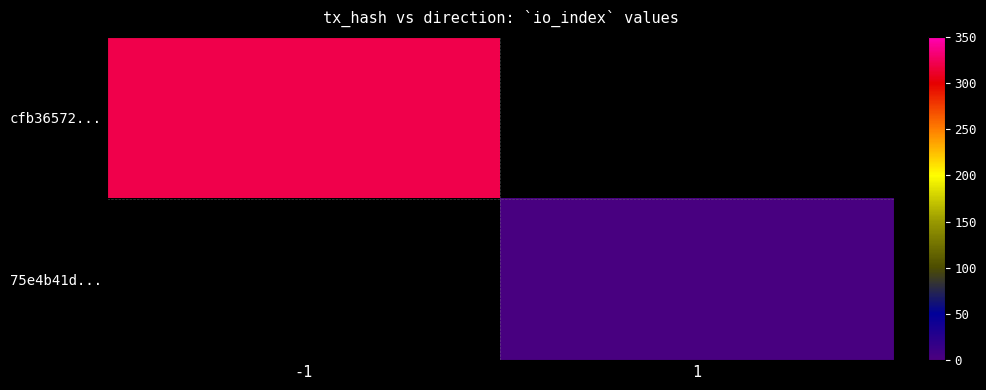

Rank the series by their average value, from highest to lowest.

cfb36572..., 75e4b41d...